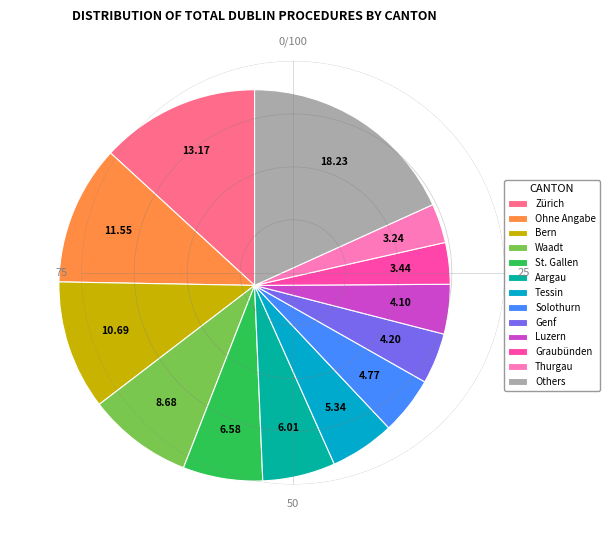

Is there any slice that represents more than half of the pie?

No